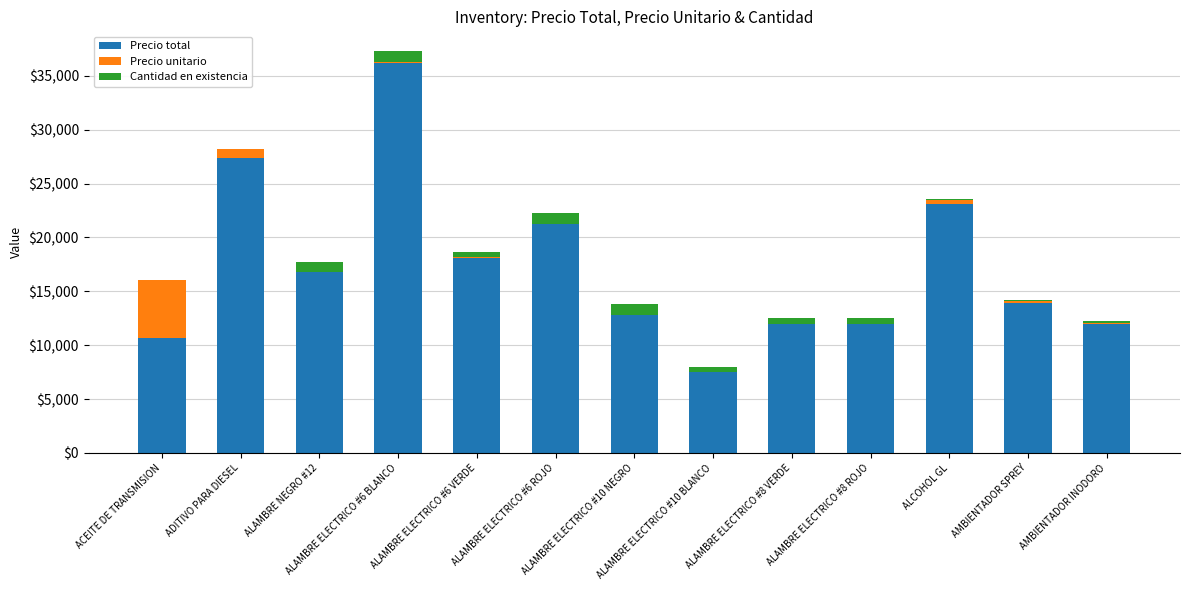

How many categories are shown in the chart?

13